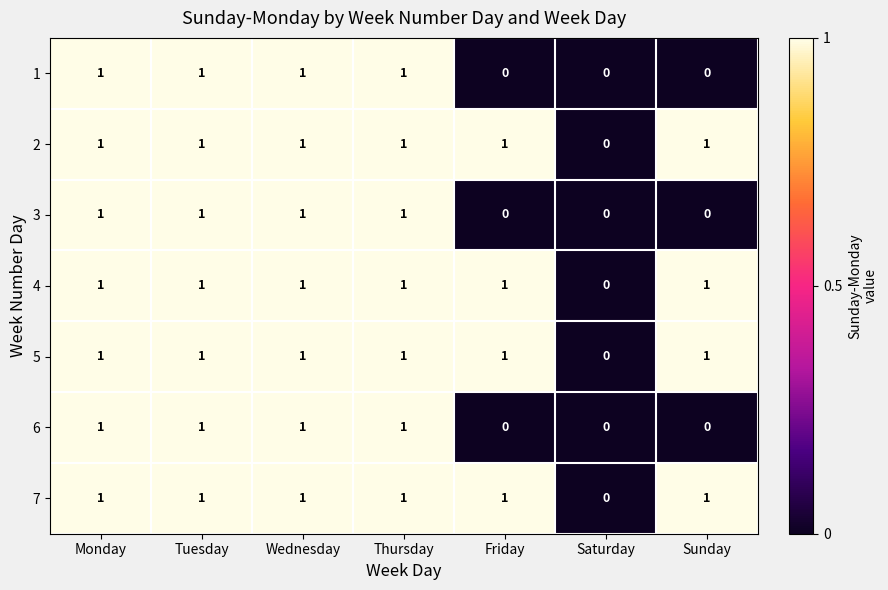

Is the value of 1 at Sunday greater than the value of 2 at Friday?

No